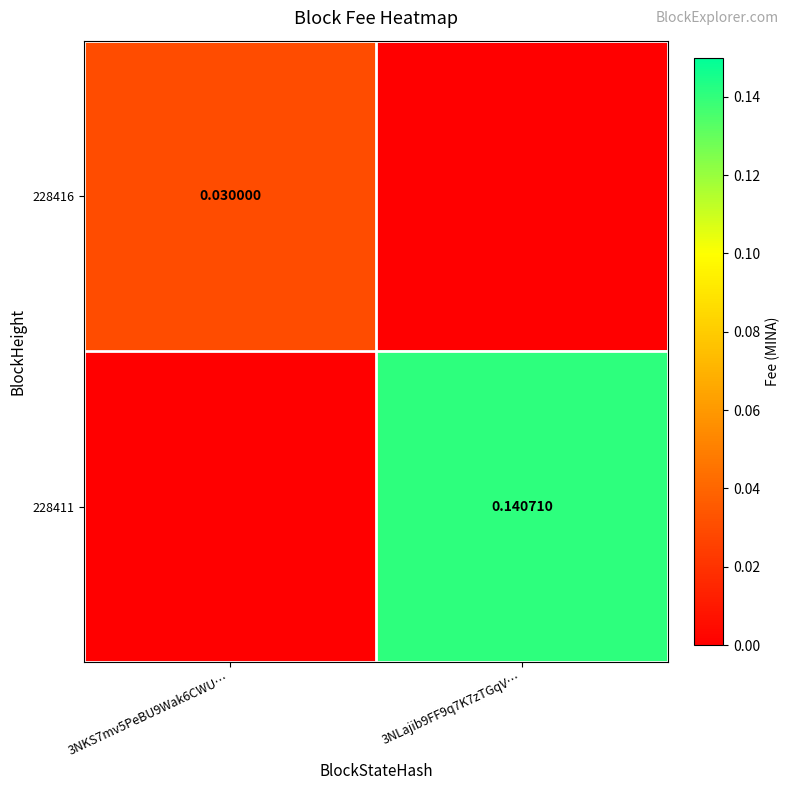

How many data points in 228411 are above 0?

1